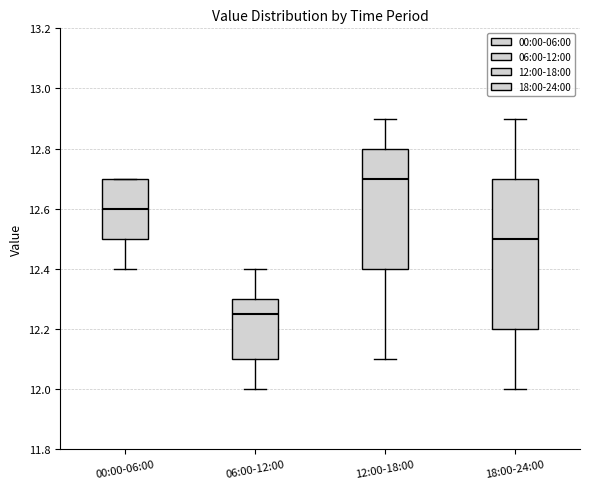

Reading left to right, transcribe this box plot: for each box, give where its median line is, the range the box spans, and where its two whiskers end, as read against the y-axis. The values are not printed on the chart, so give them approximately, as read against the axis.

00:00-06:00: median 12.60, box 12.50 to 12.70, whiskers 12.40 to 12.70
06:00-12:00: median 12.26, box 12.10 to 12.30, whiskers 12.00 to 12.40
12:00-18:00: median 12.70, box 12.40 to 12.80, whiskers 12.10 to 12.90
18:00-24:00: median 12.50, box 12.20 to 12.70, whiskers 12.00 to 12.90